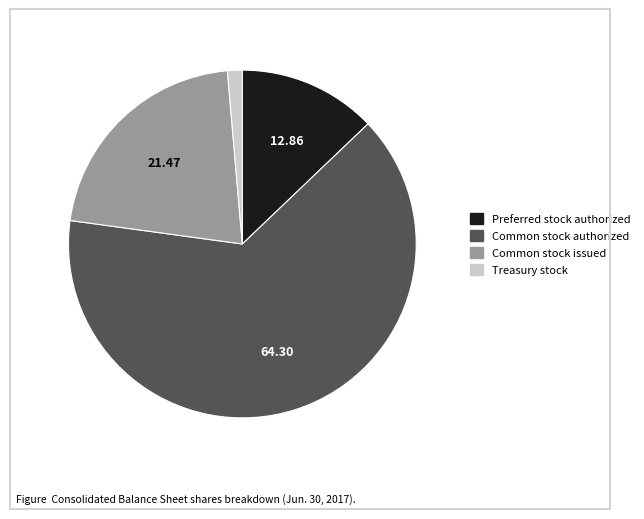

Does any single category account for the majority?

Yes